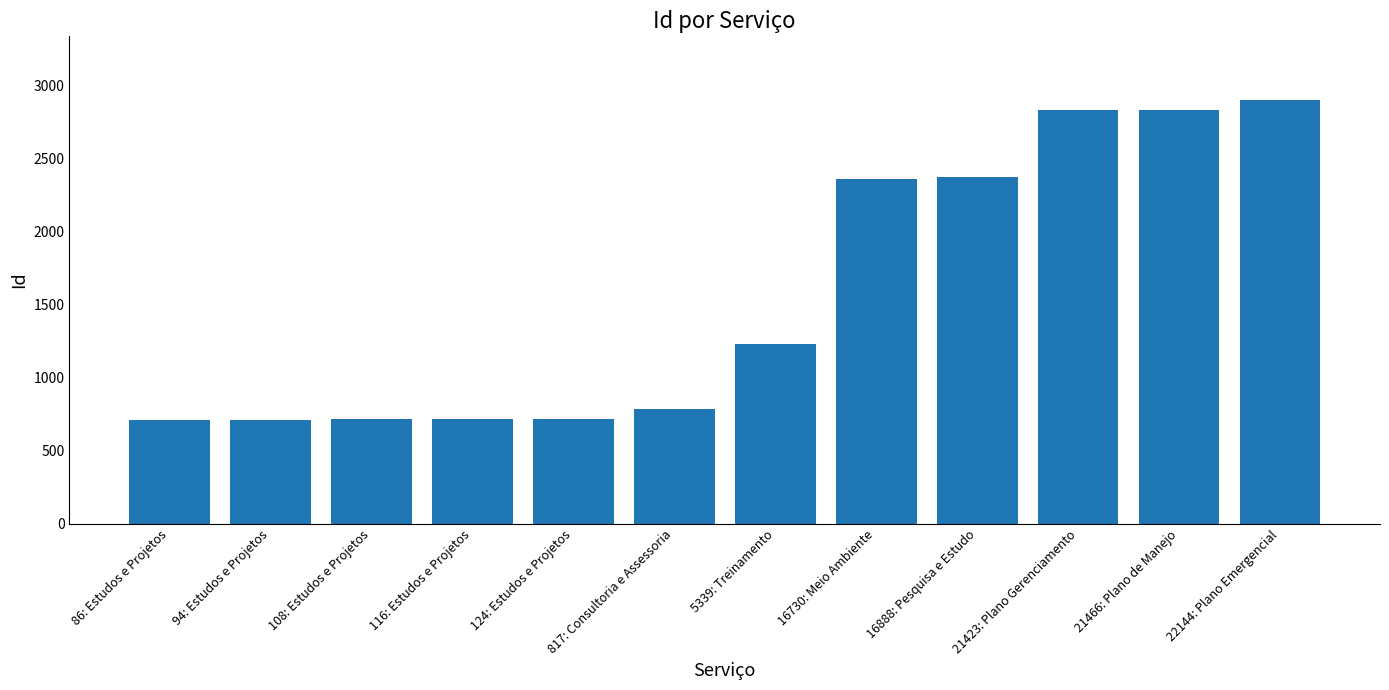

The value at 116: Estudos e Projetos is 1191. True or false?

False